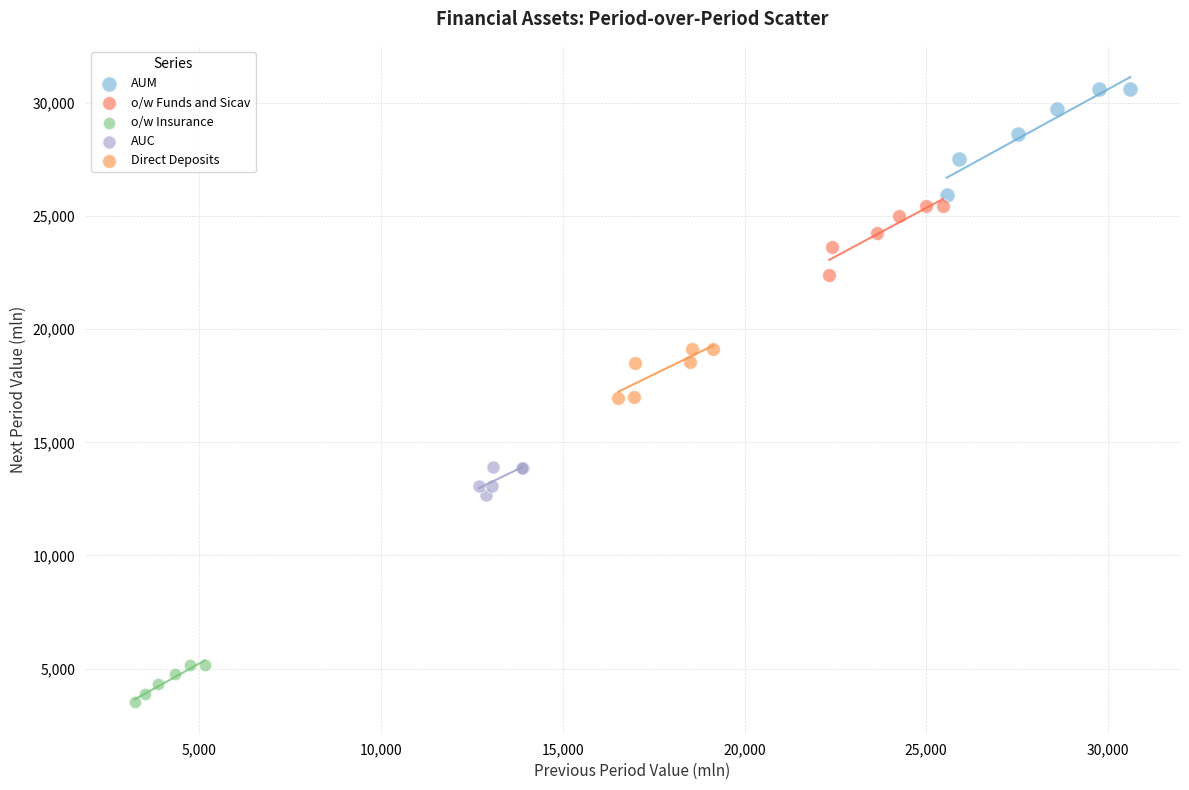

Which series has the widest spread of Y values?

AUM